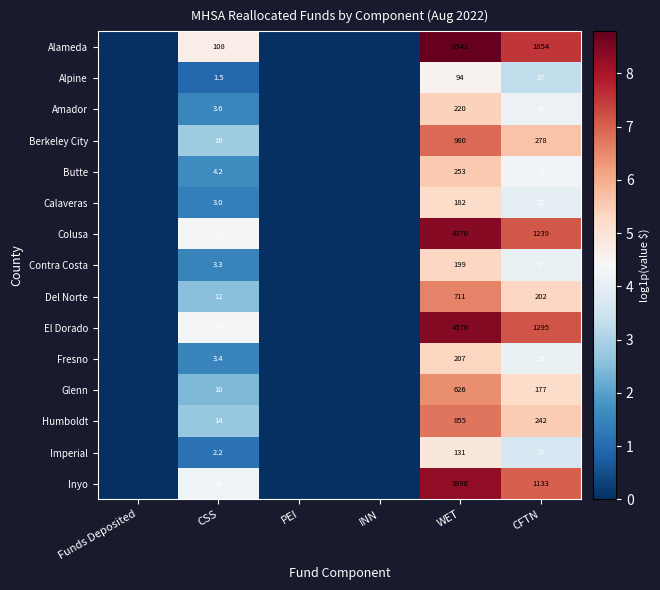

The Imperial series shows 37.0 at CFTN. True or false?

True